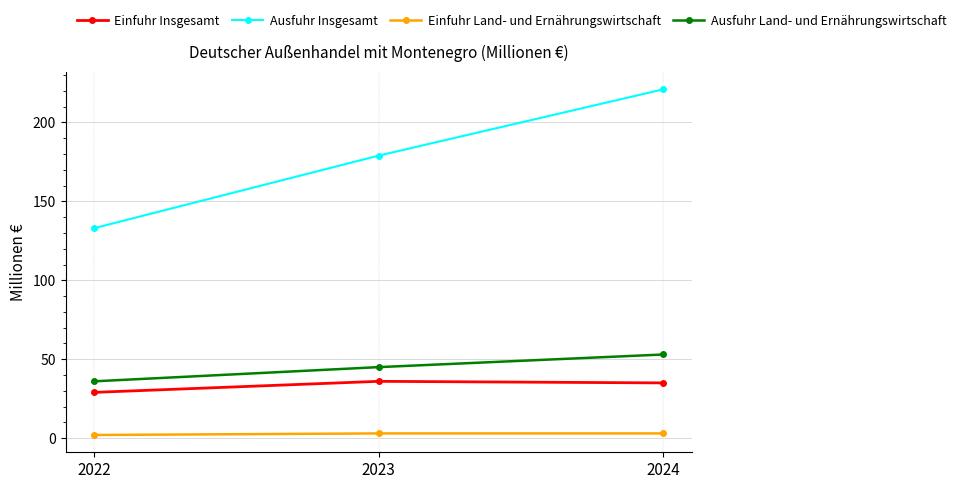

How many data points in Ausfuhr Insgesamt are less than 179?

1